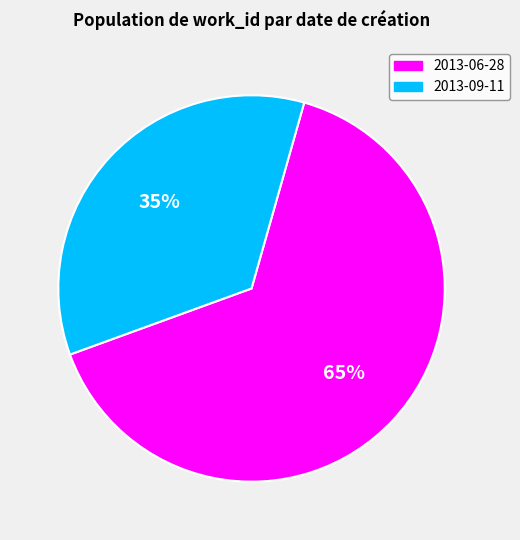

To the nearest percent, what portion does 2013-06-28 represent?

65%